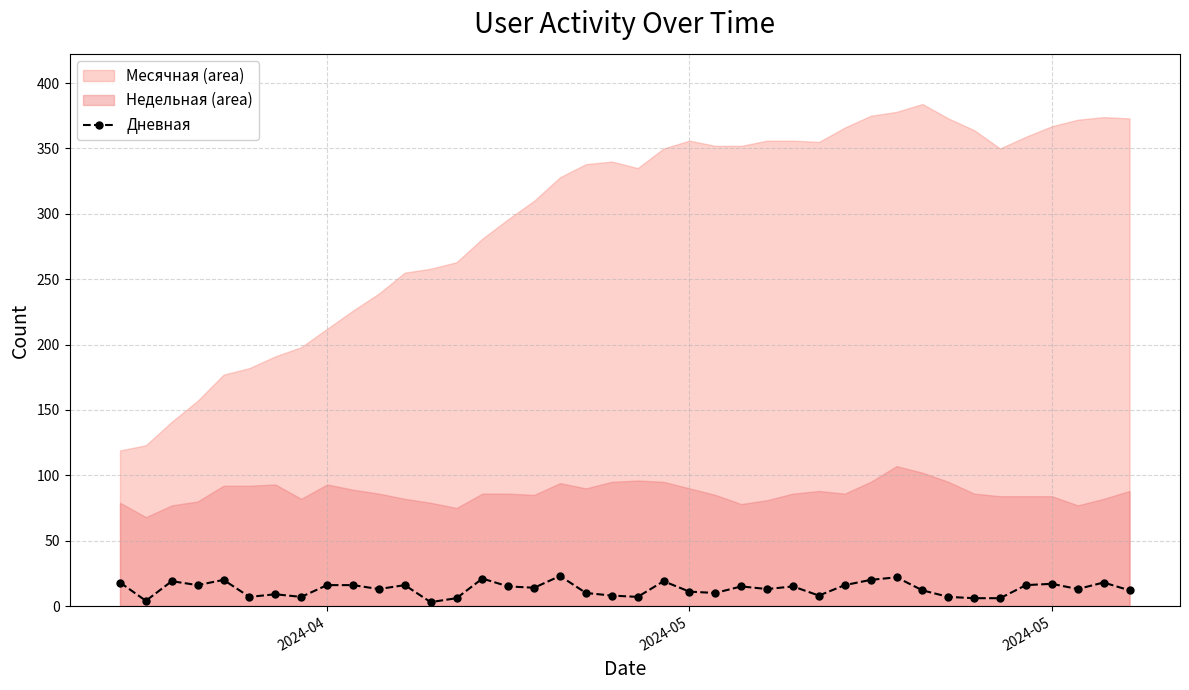

Does the chart have visible grid lines?

Yes